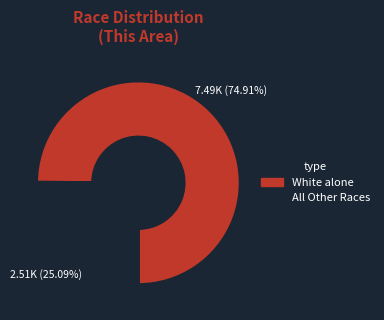

Does White alone represent more than half of the total?

Yes